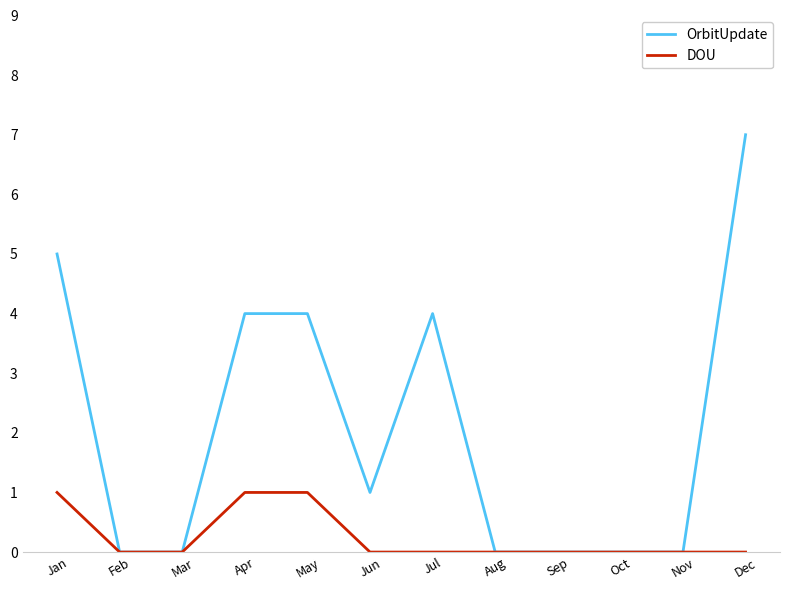

What is the highest value of the OrbitUpdate series?

7